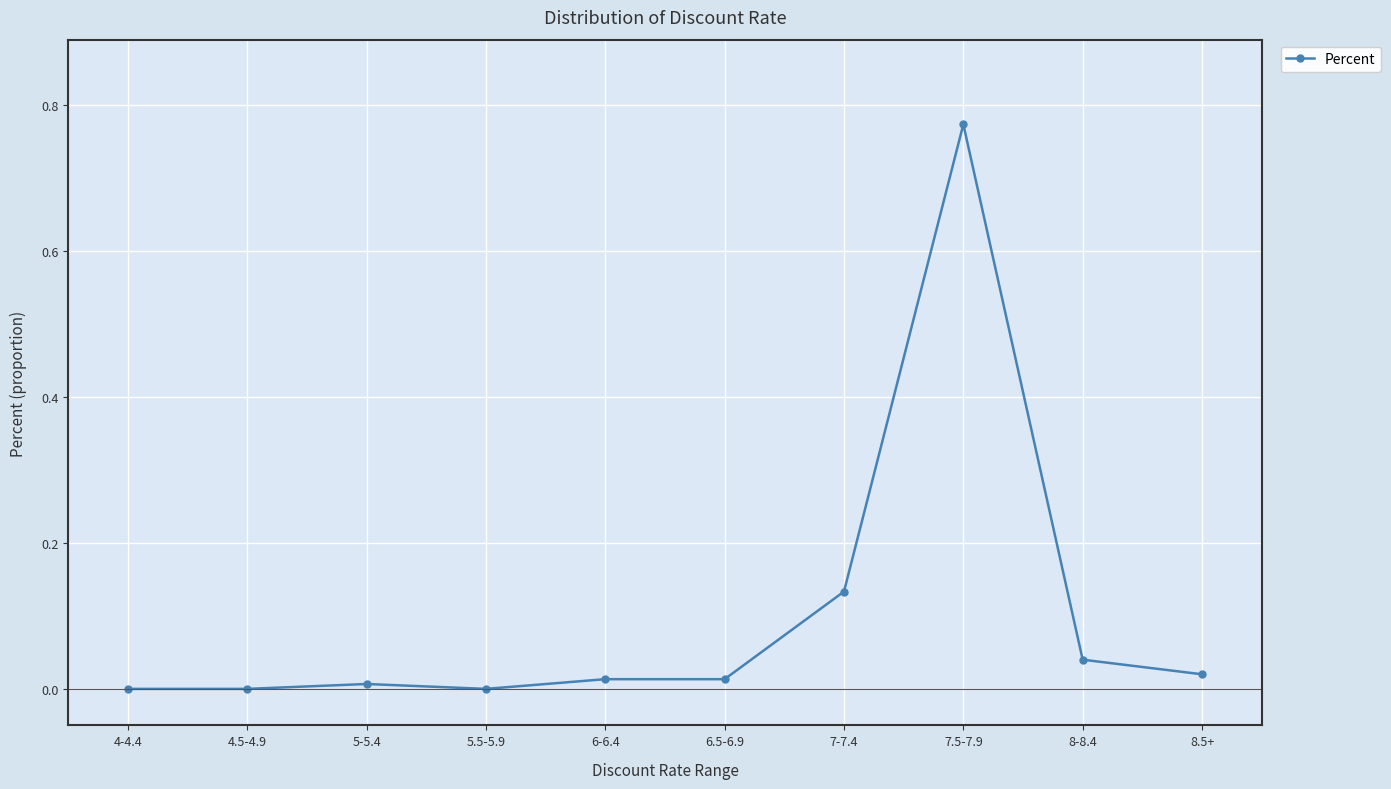

What is the sum of all values?

1.0